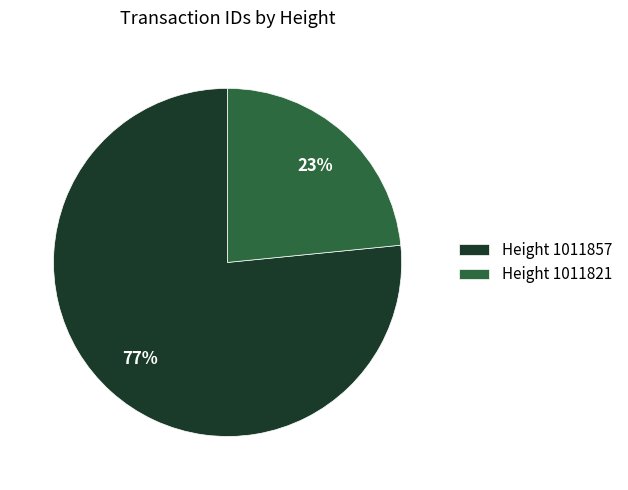

Do Height 1011857 and Height 1011821 together represent more than half of the pie?

Yes